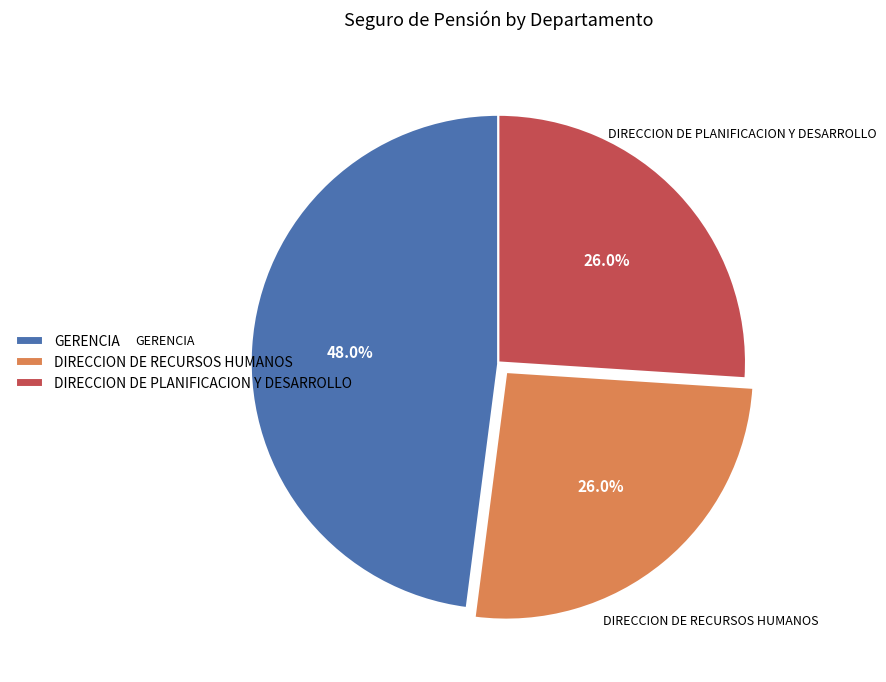

How many segments does this pie chart have?

3